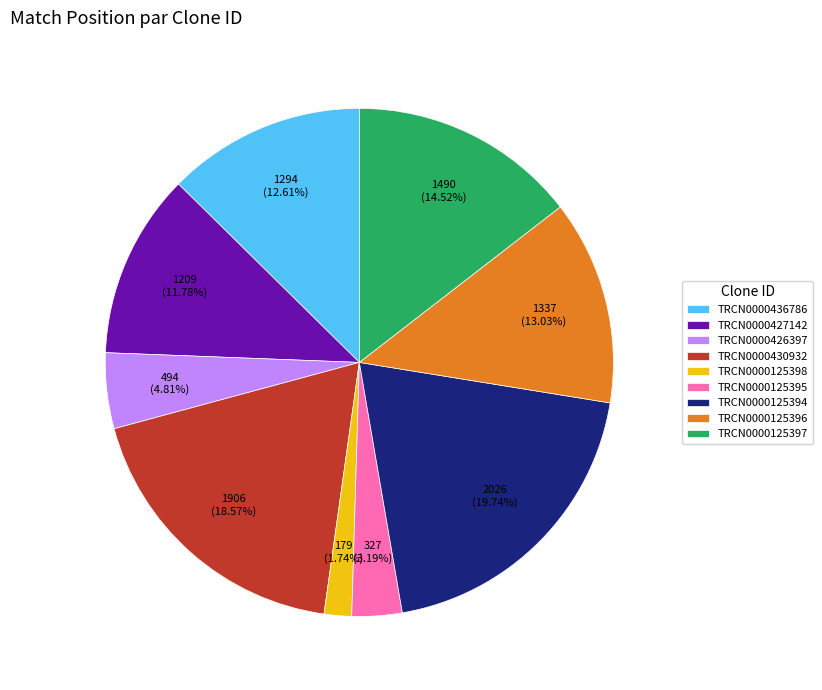

How many segments does this pie chart have?

9